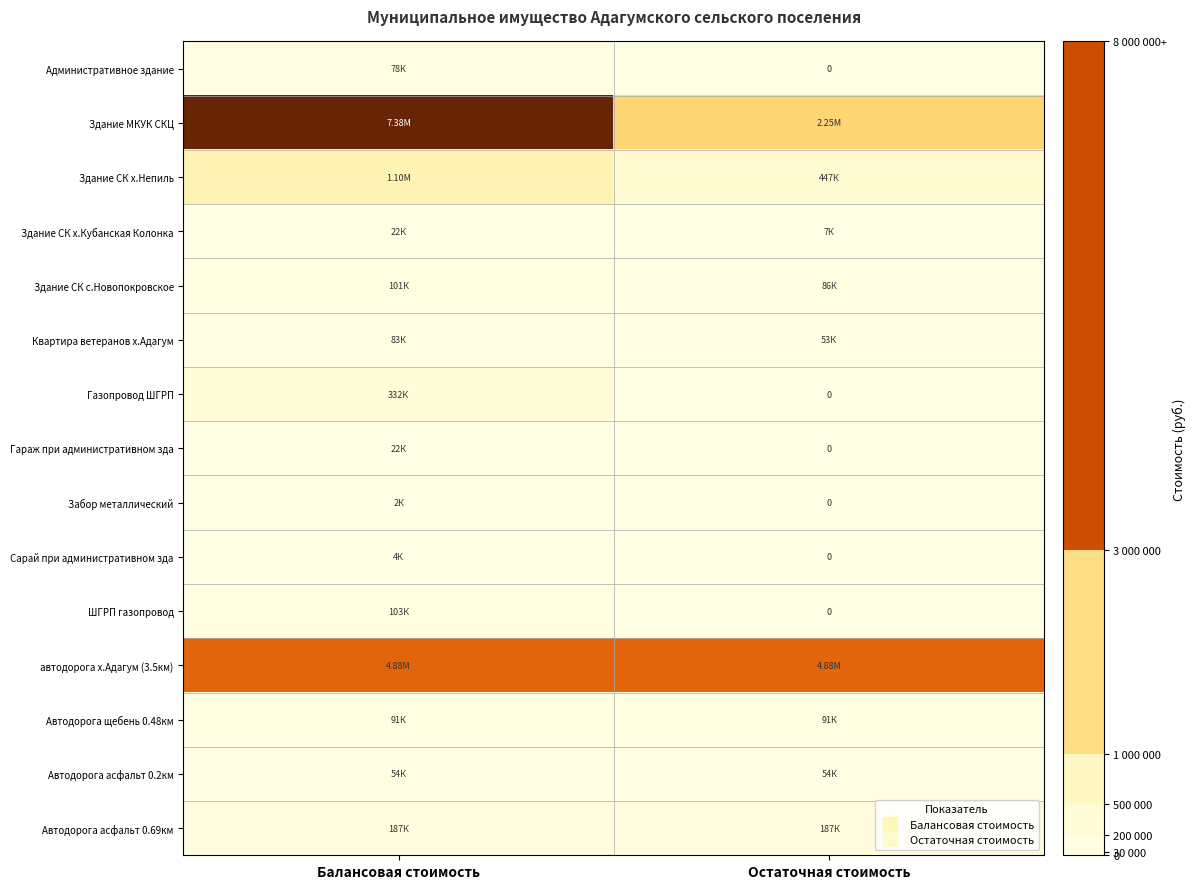

The Административное здание series shows 78020.8 at Балансовая стоимость. True or false?

True